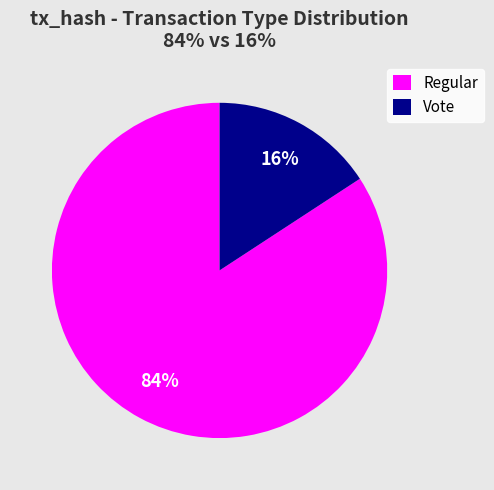

Which has a higher value, Vote or Regular?

Regular